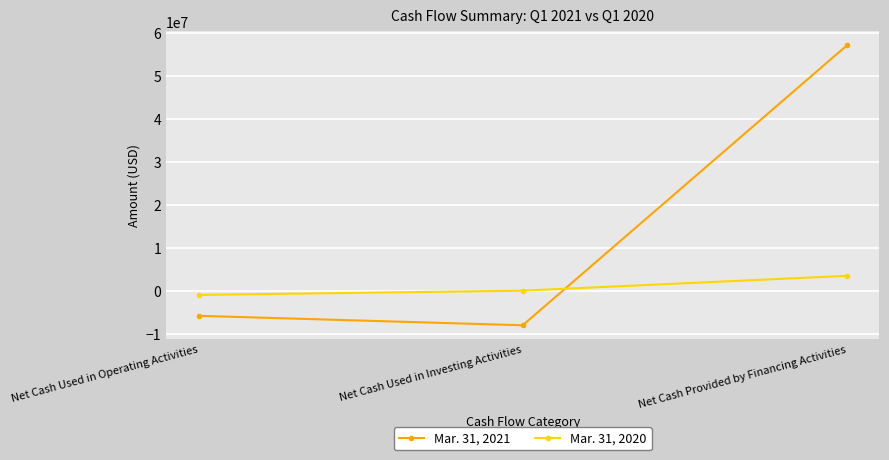

What are all the series names shown in the legend?

Mar. 31, 2021, Mar. 31, 2020